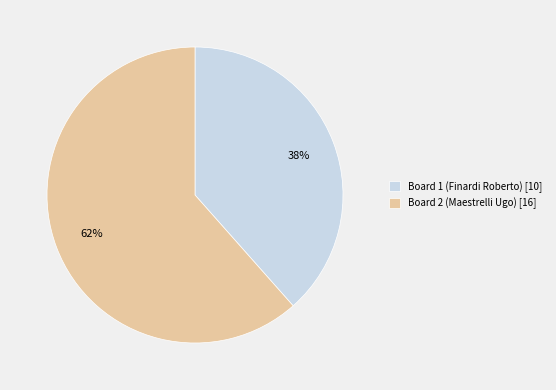

Which category has the smallest portion of the pie?

Board 1 (Finardi Roberto)